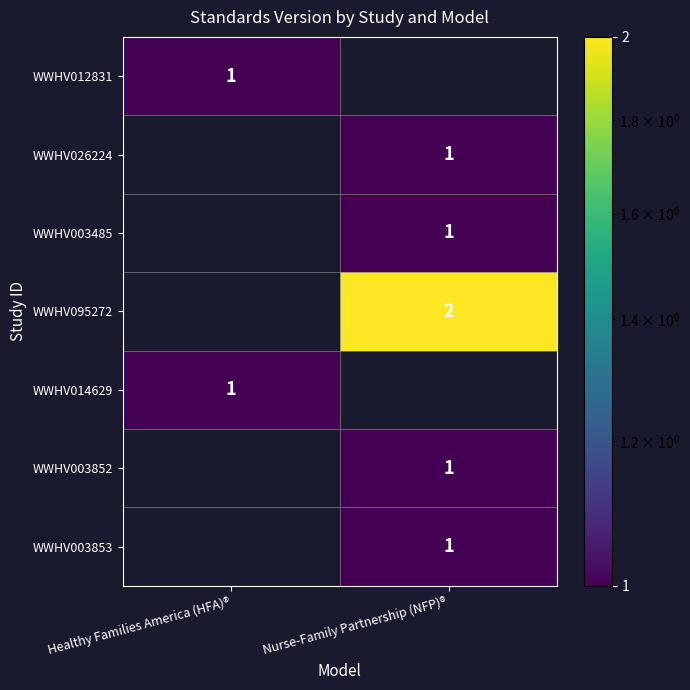

Is the value of WWHV014629 at Healthy Families America (HFA)® greater than the value of WWHV095272 at Nurse-Family Partnership (NFP)®?

No